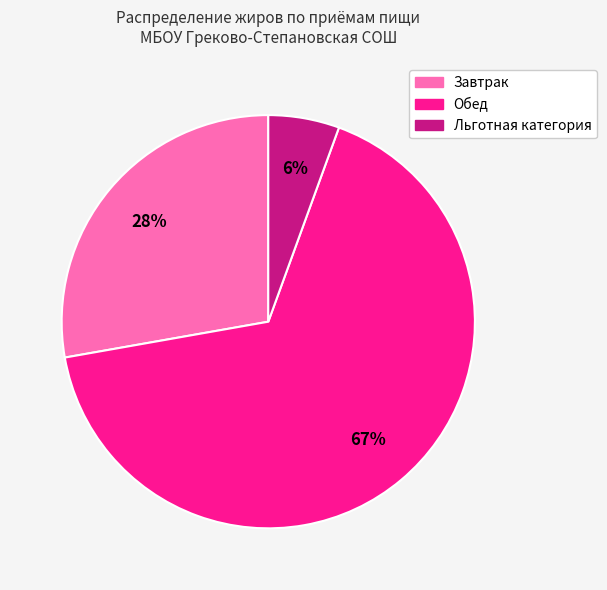

To the nearest percent, what portion does Завтрак represent?

28%